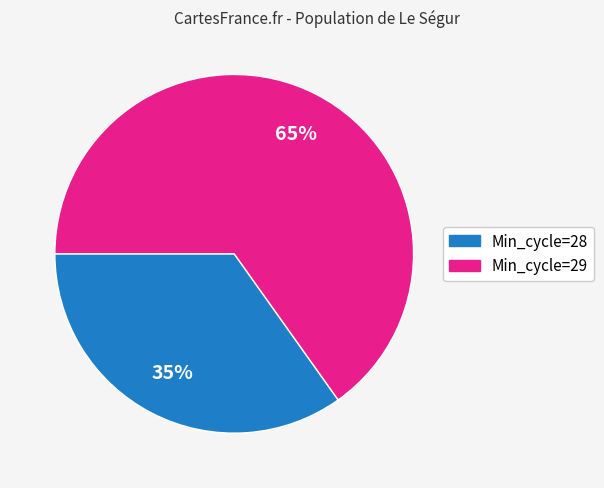

To the nearest percent, what is the difference between the largest and smallest slice percentages?

30%